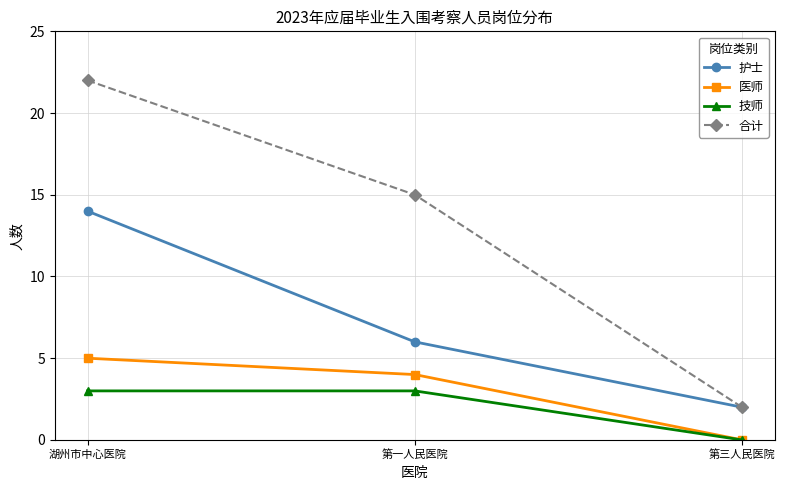

What is the difference between the highest and lowest values at 第一人民医院?

12